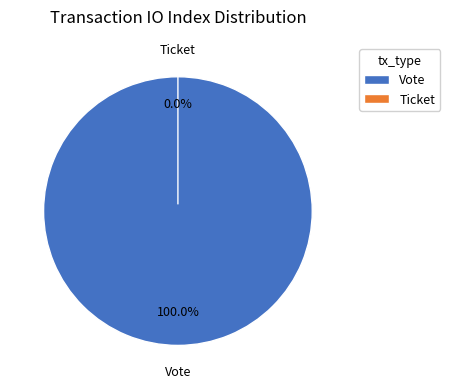

Rank the categories by value from highest to lowest.

Vote, Ticket